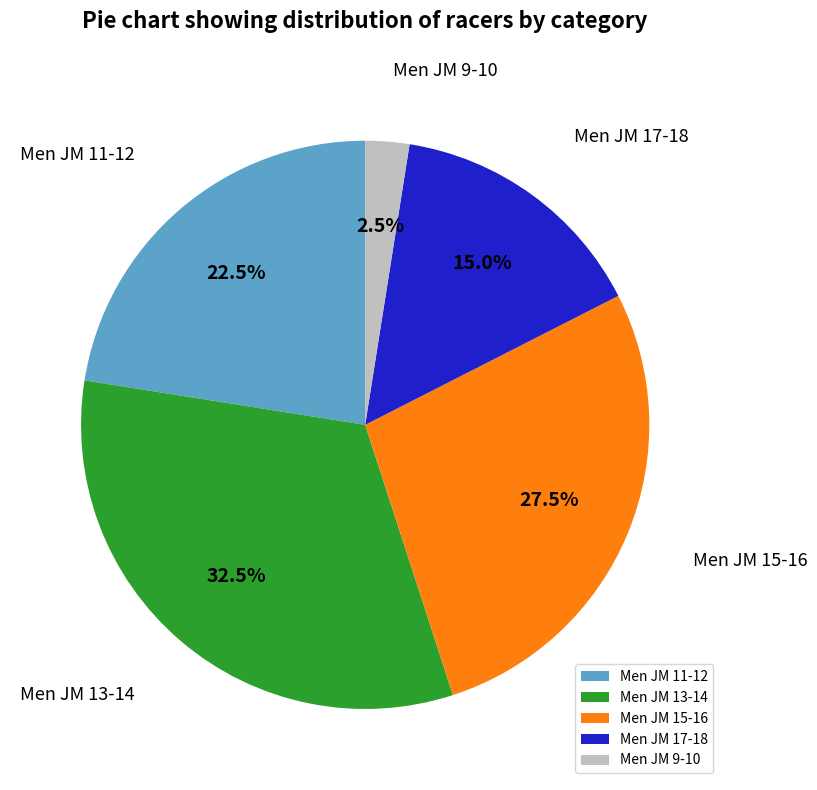

How many segments does this pie chart have?

5